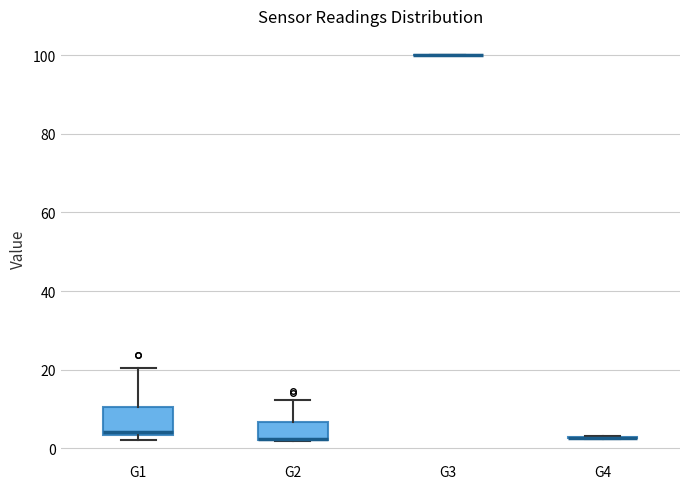

Reading left to right, transcribe this box plot: for each box, give where its median line is, the range the box spans, and where its two whiskers end, as read against the y-axis. The values are not printed on the chart, so give them approximately, as read against the axis.

G1: median 4 (just above the box's lower edge), box 4 to 10, whiskers 2 to 20
G2: median 2 (drawn on the box's lower edge), box 2 to 6, whiskers 2 to 12
G3: box collapsed to a line at 100, whiskers 100 to 100
G4: box collapsed to a line at 2, whiskers 2 to 4